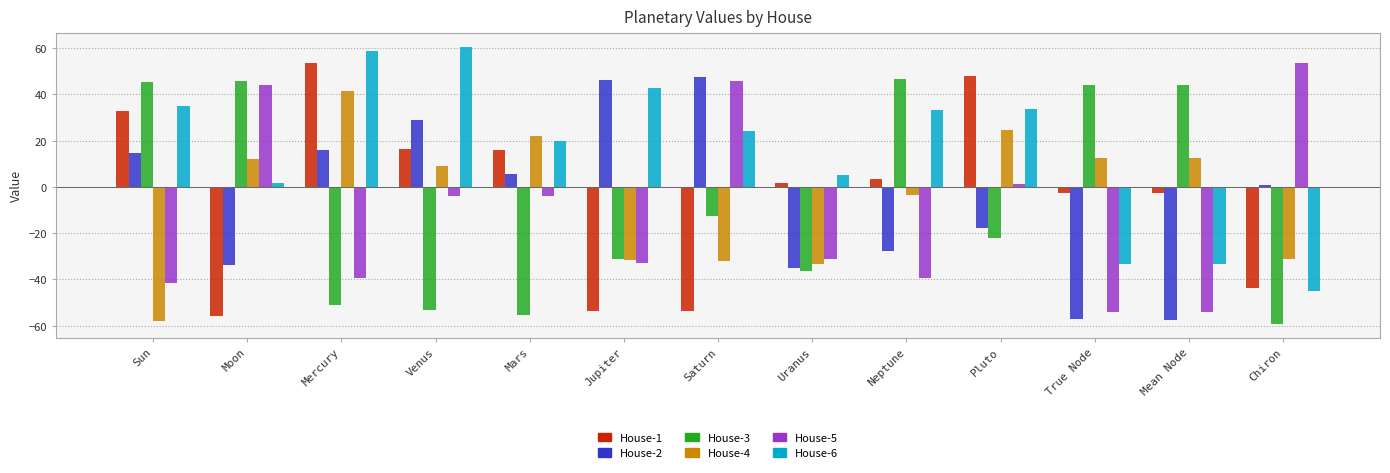

True or false: House-2 has a value of 29.1 at Venus.

True